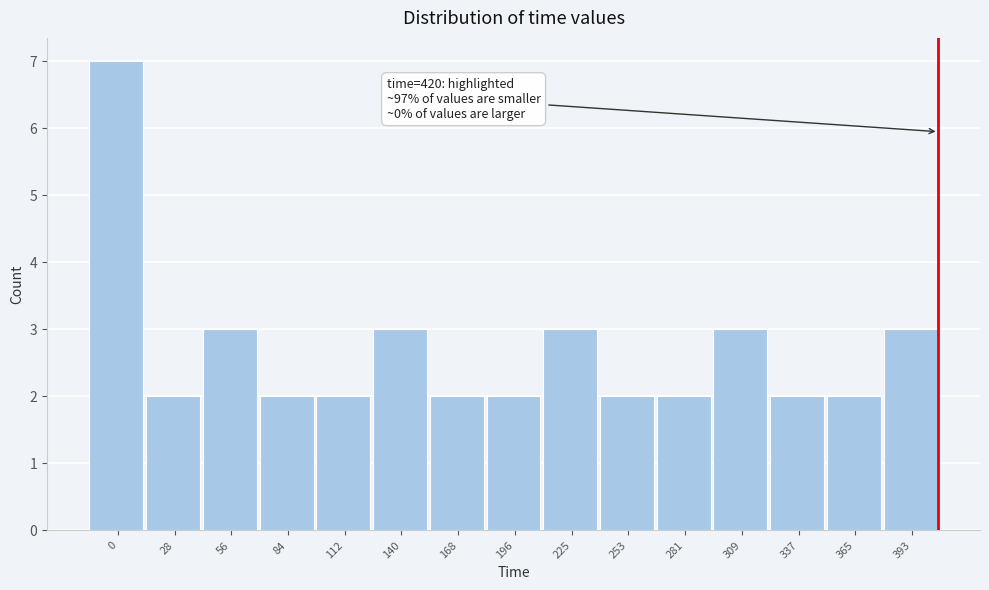

Reading left to right, list all the values displayed in this chart.

0=7	28=2	56=3	84=2	112=2	140=3	168=2	196=2	225=3	253=2	281=2	309=3	337=2	365=2	393=3